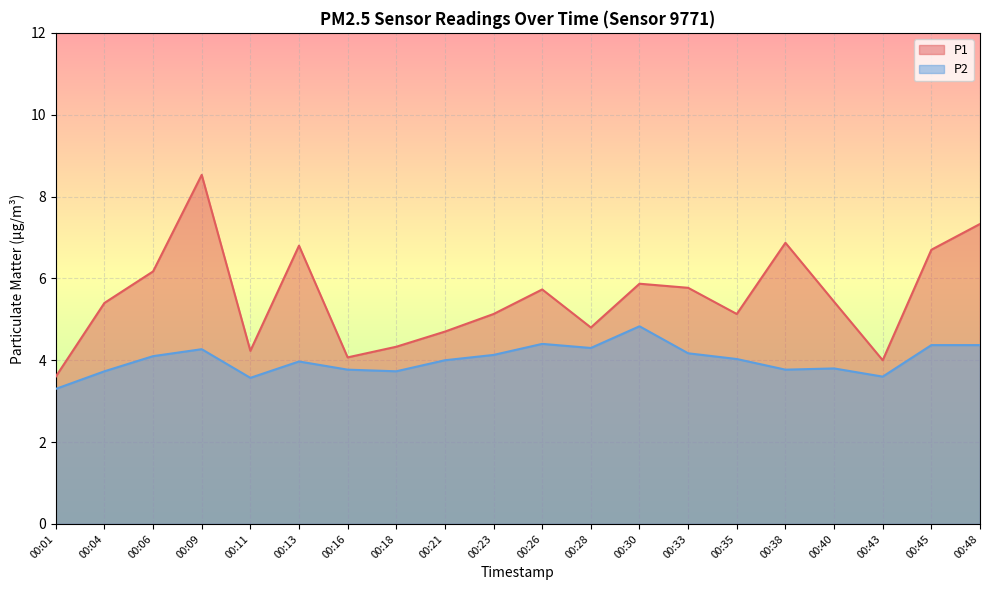

Where does the P2 series first go above 4?

00:06